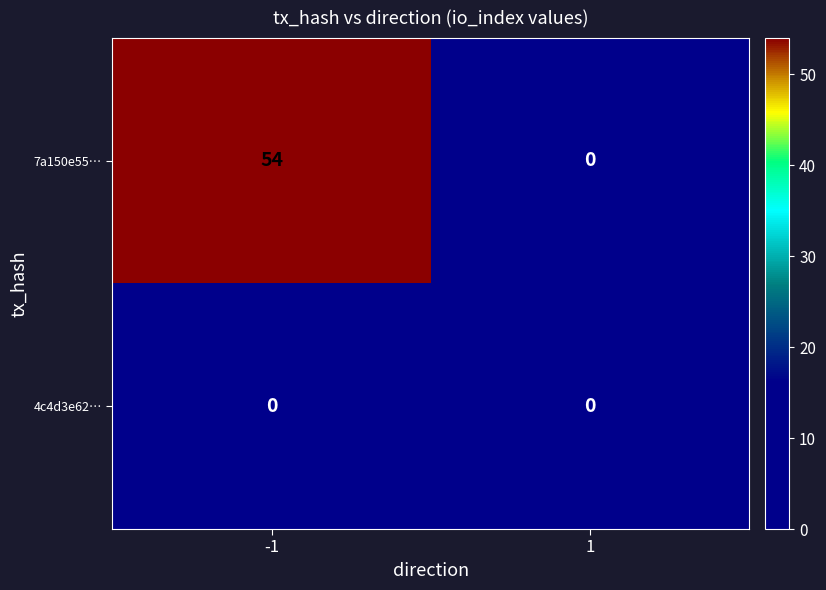

Reading right to left, list all the values displayed in this chart.

7a150e55…: 0	54
4c4d3e62…: 0	0